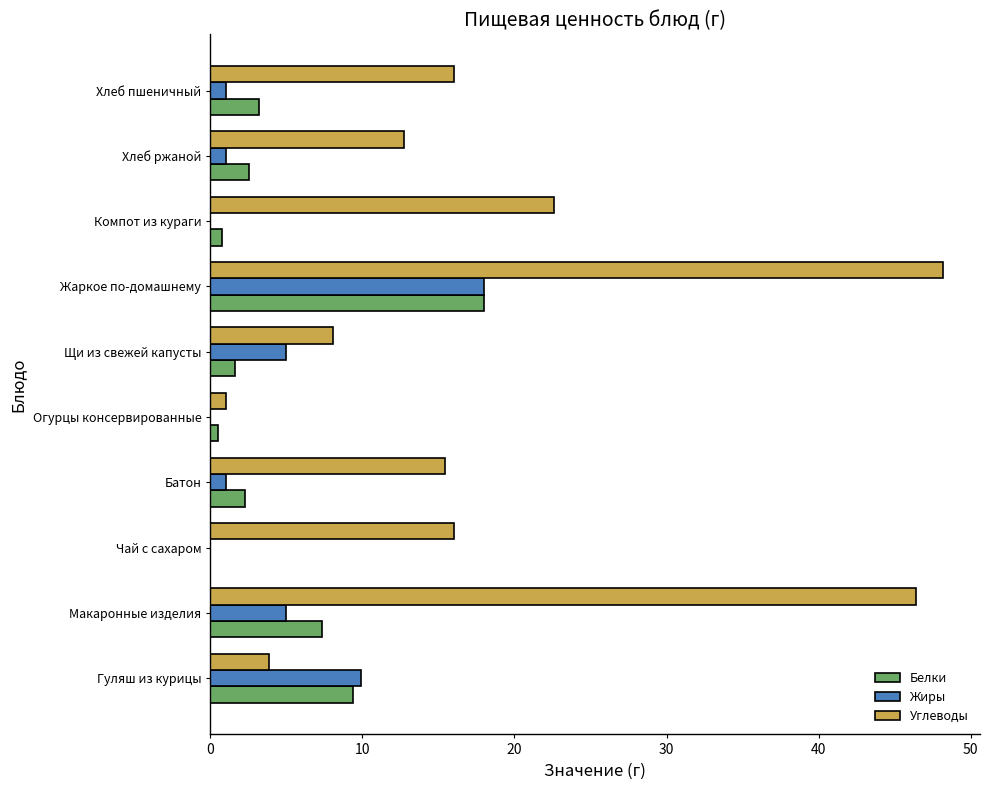

Which series has the largest total across all categories?

Углеводы